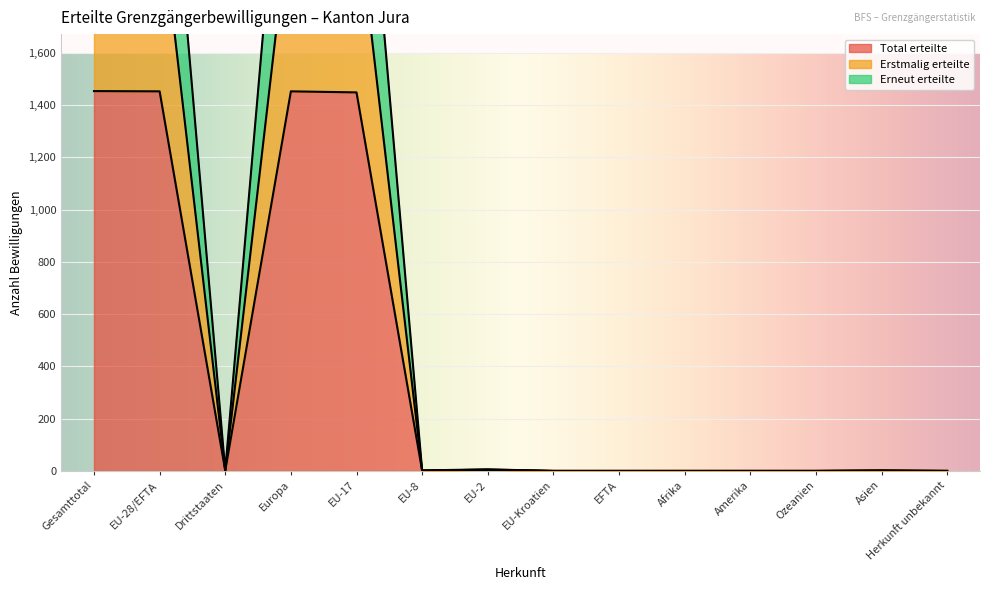

What is the difference between the Erneut erteilte values at Gesamttotal and EU-8?

2904